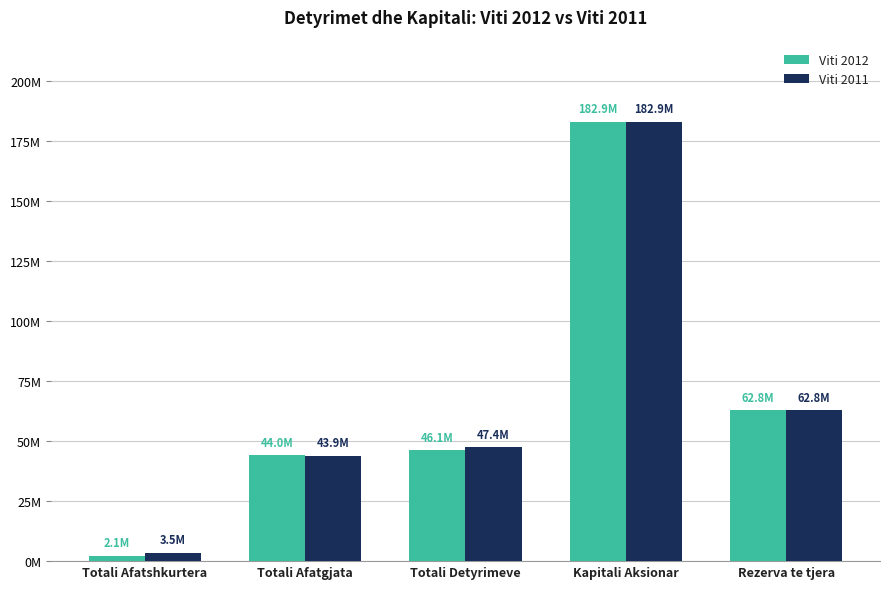

What are all the series names shown in the legend?

Viti 2012, Viti 2011